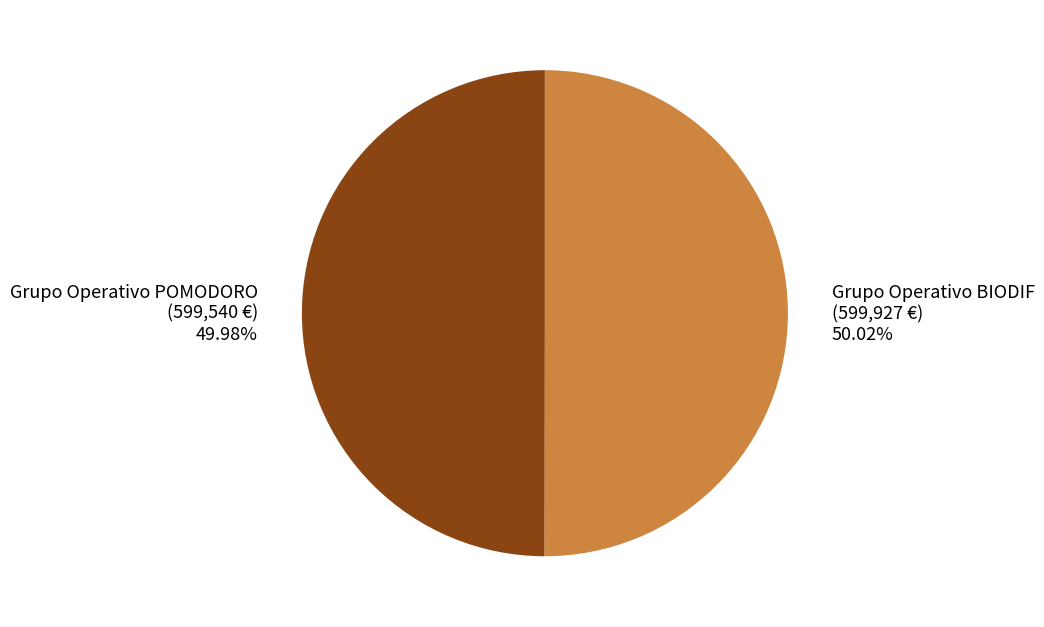

What is the ratio of the value at Grupo Operativo POMODORO (599,540 €) 49.98% to the value at Grupo Operativo BIODIF (599,927 €) 50.02%?

1.0